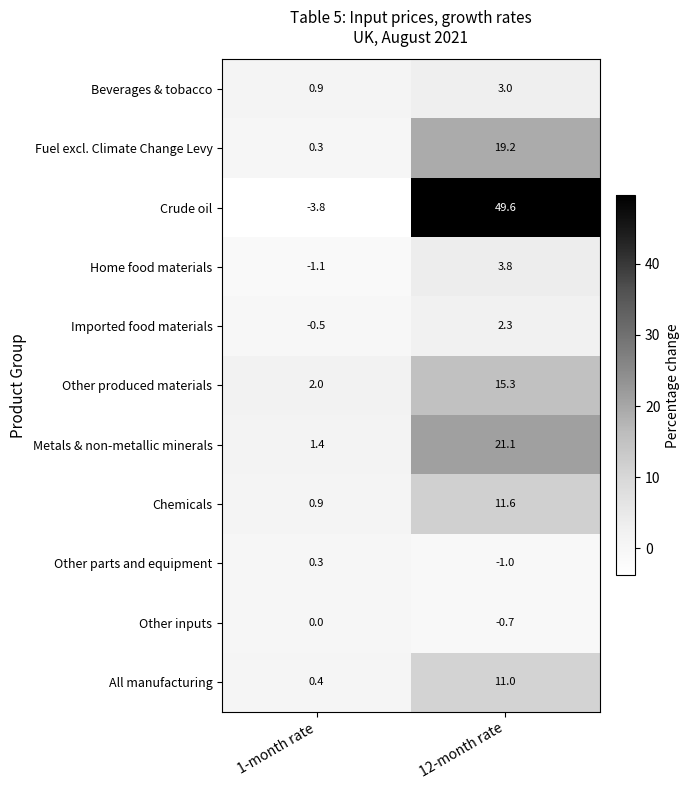

Read the Other parts and equipment value at 1-month rate.

0.3